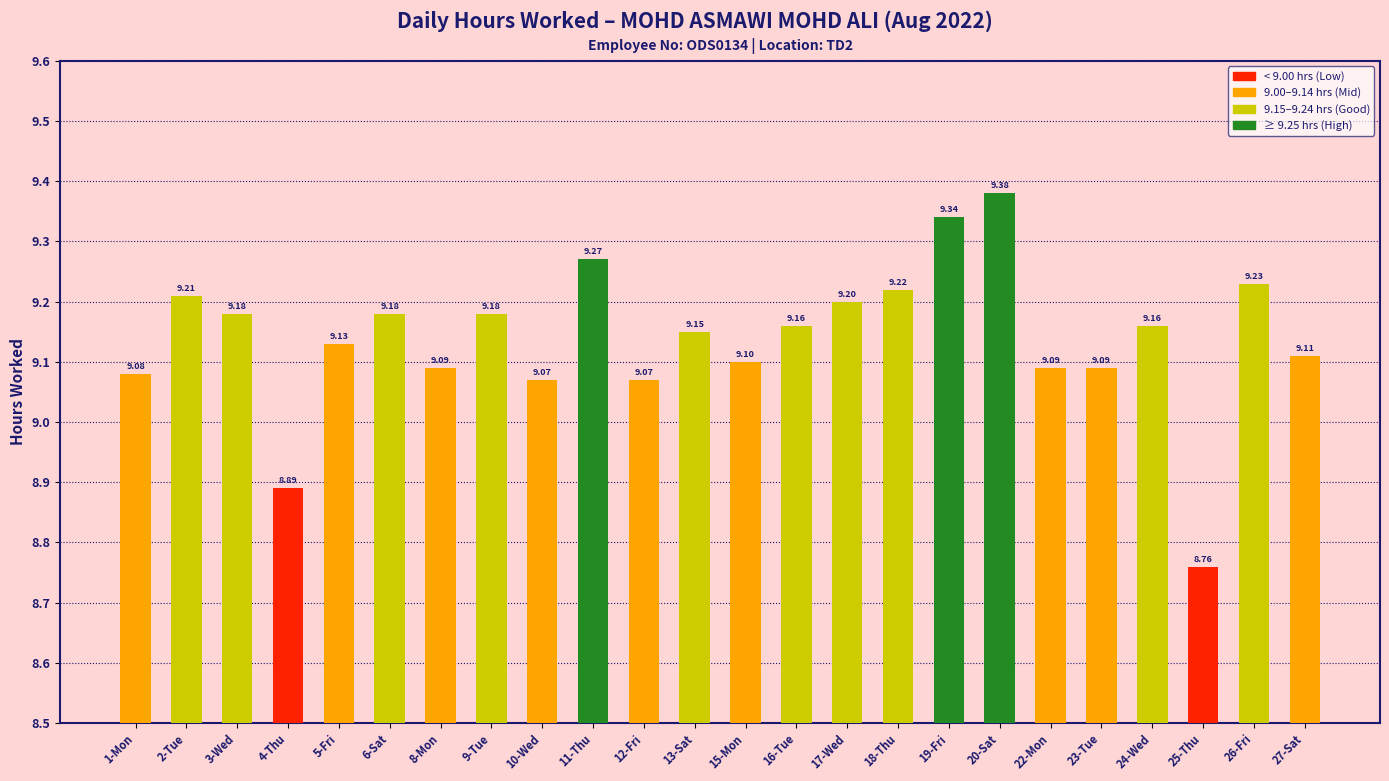

Is it true that the value at 23-Tue is 9.1?

True